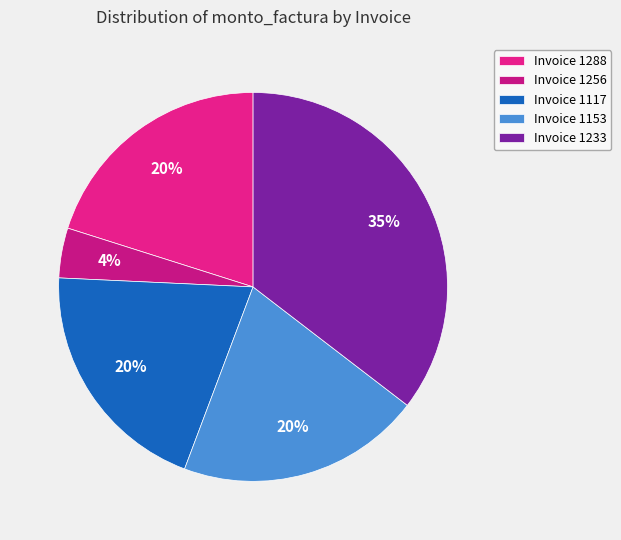

How many segments does this pie chart have?

5